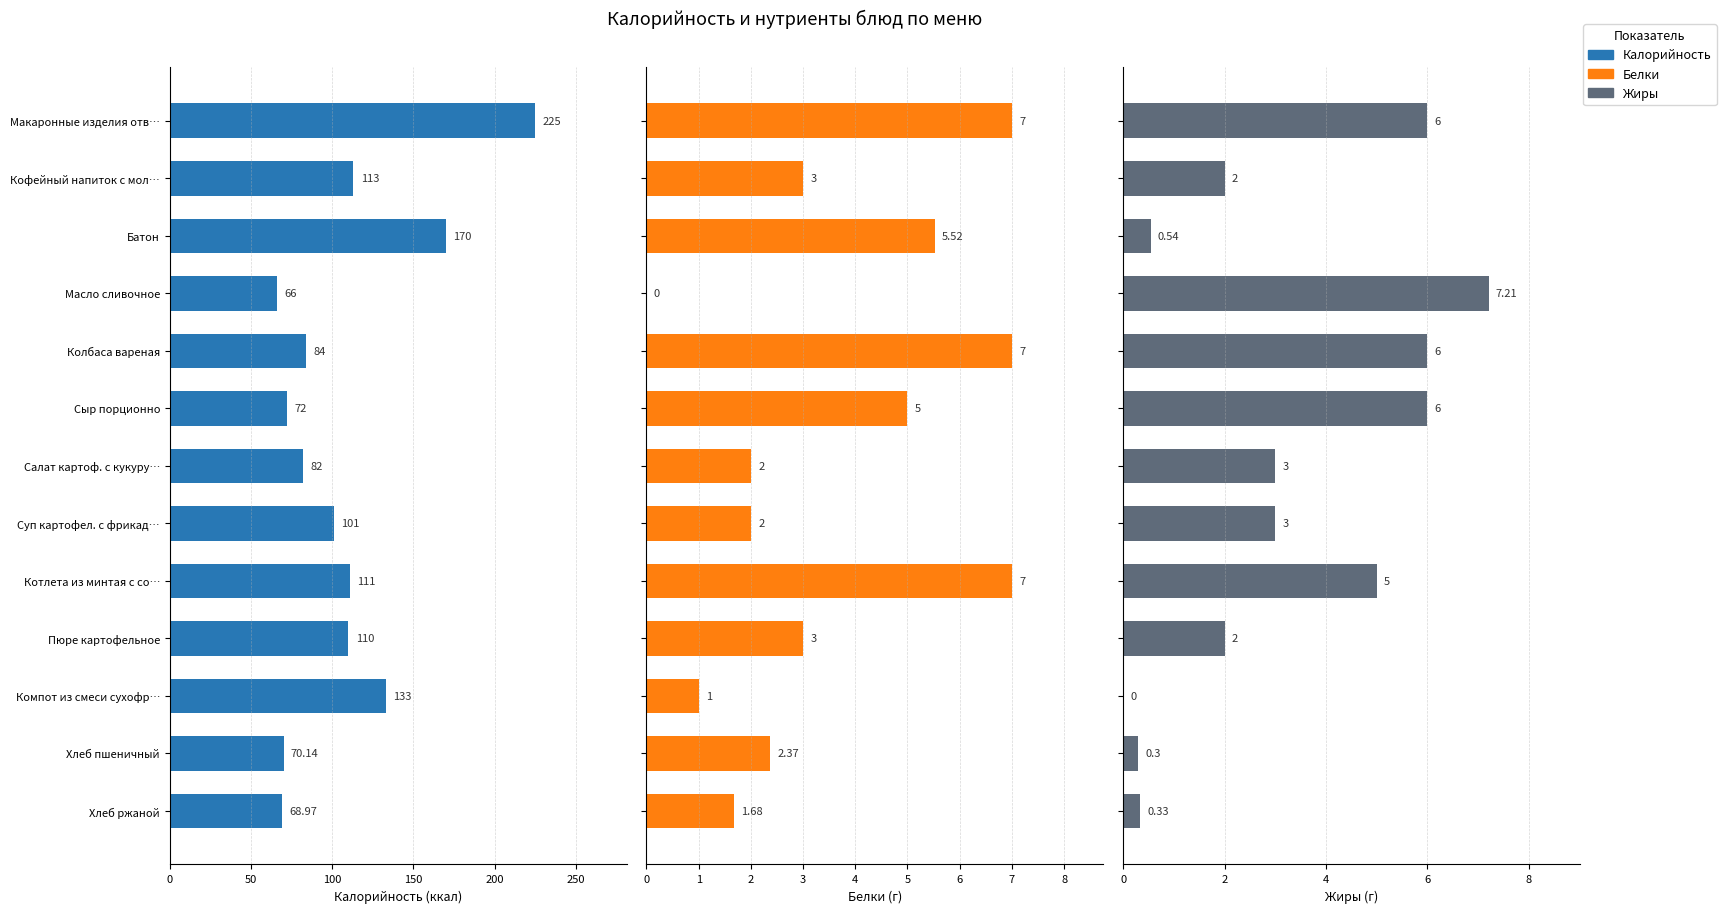

Reading right to left, list all the values displayed in this chart.

Калорийность: 69.0	70.1	133.0	110.0	111.0	101.0	82.0	72.0	84.0	66.0	170.0	113.0	225.0
Белки: 1.7	2.4	1.0	3.0	7.0	2.0	2.0	5.0	7.0	0.0	5.5	3.0	7.0
Жиры: 0.3	0.3	0.0	2.0	5.0	3.0	3.0	6.0	6.0	7.2	0.5	2.0	6.0